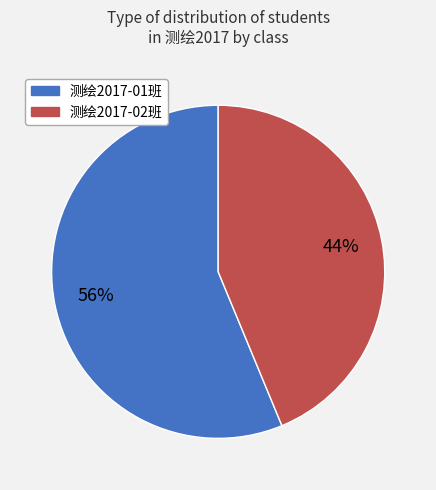

Rank the categories by value from highest to lowest.

测绘2017-01班, 测绘2017-02班